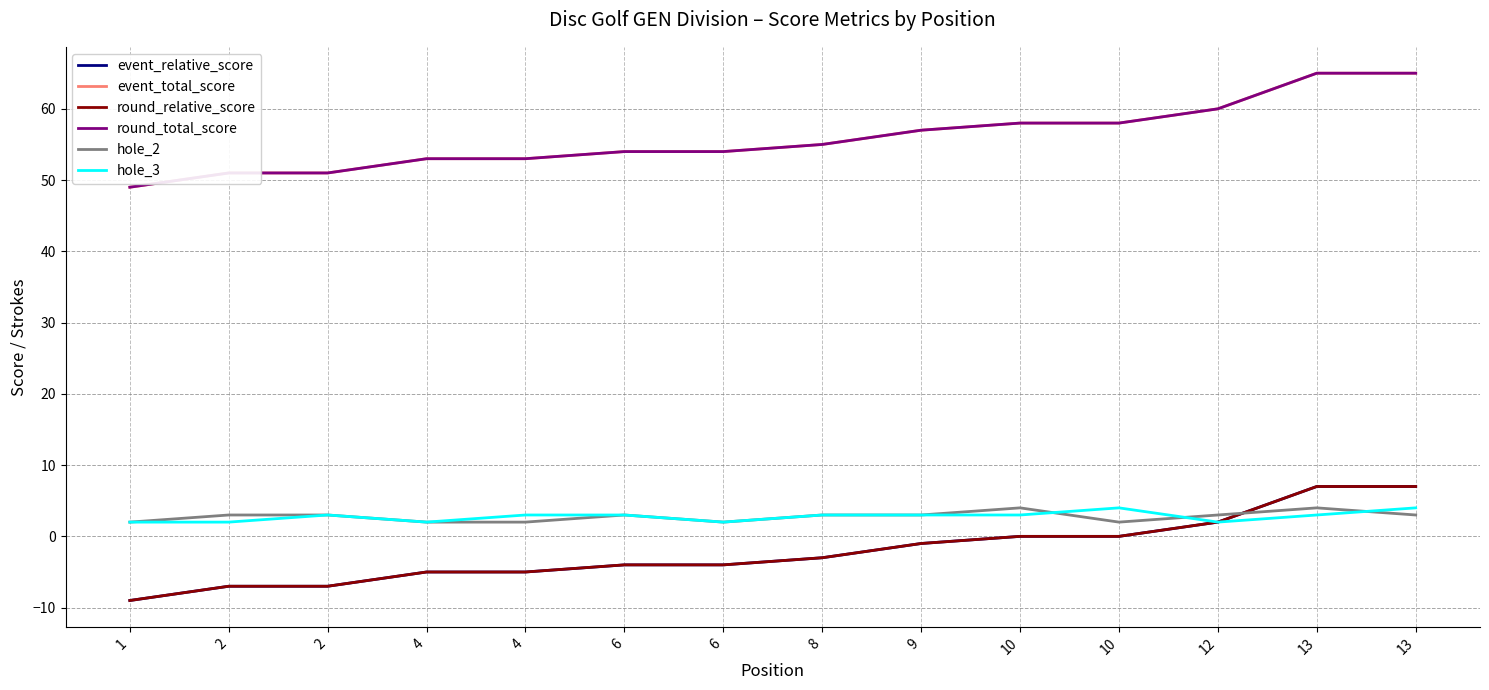

Which category has the lowest value in the hole_2 series?

1